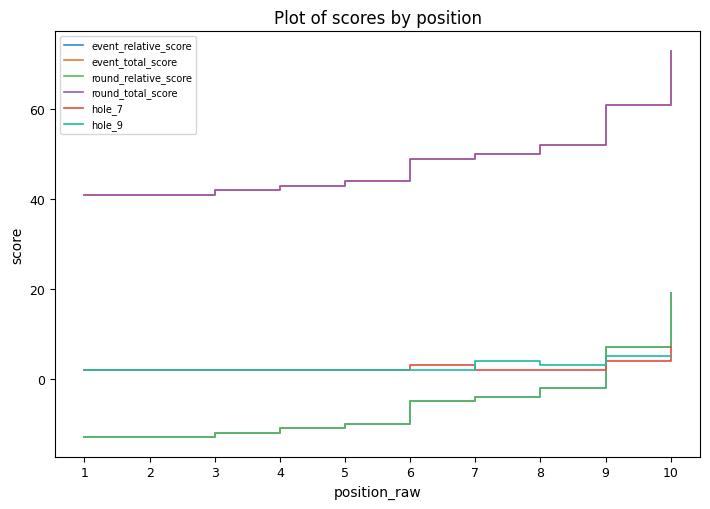

What is the sum of the event_total_score values at 7 and 4?

93